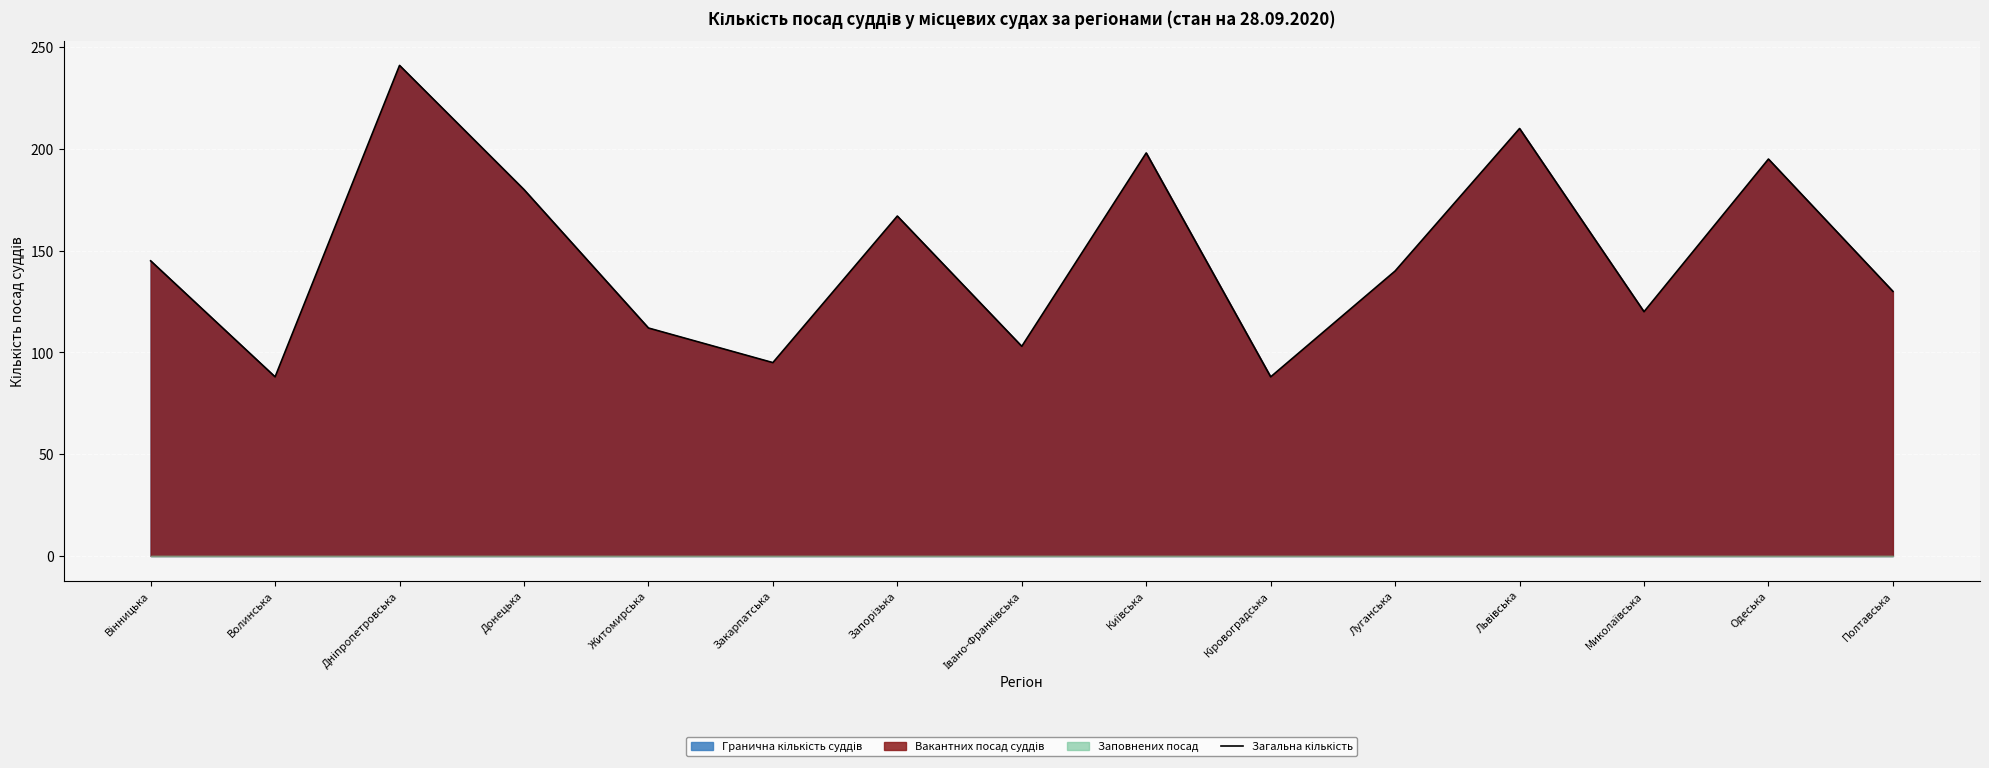

Where is the data nearest to the value 164?

Запорізька